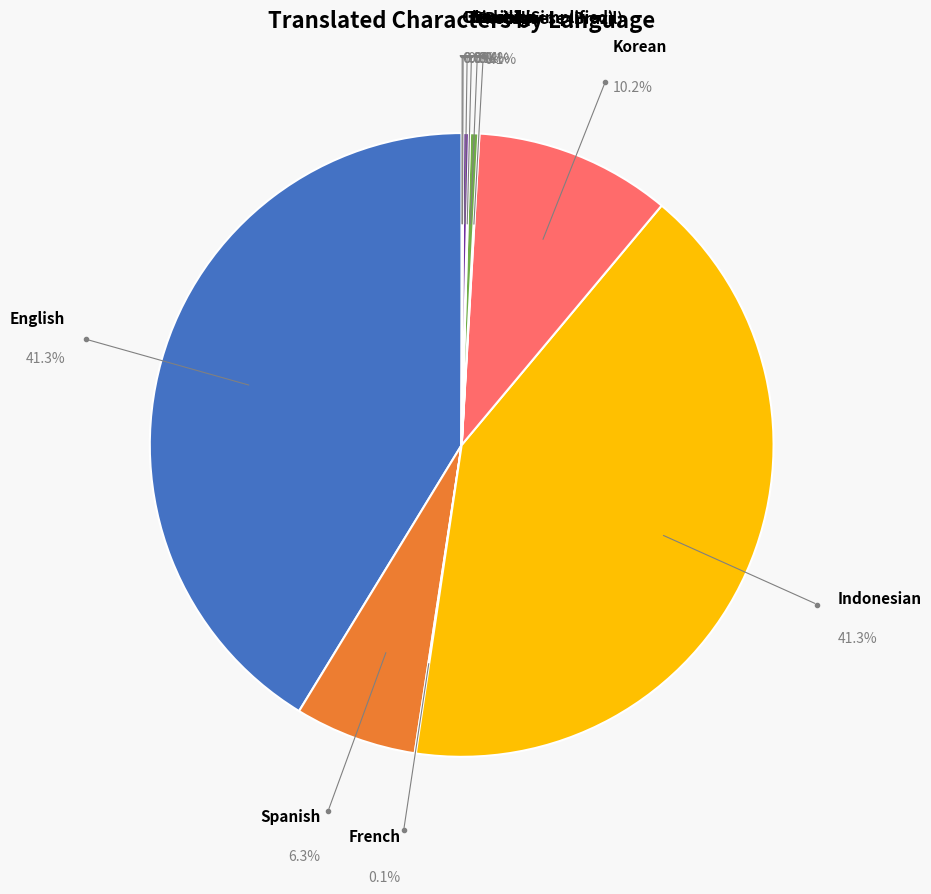

True or false: Turkish accounts for 13% of the total.

False